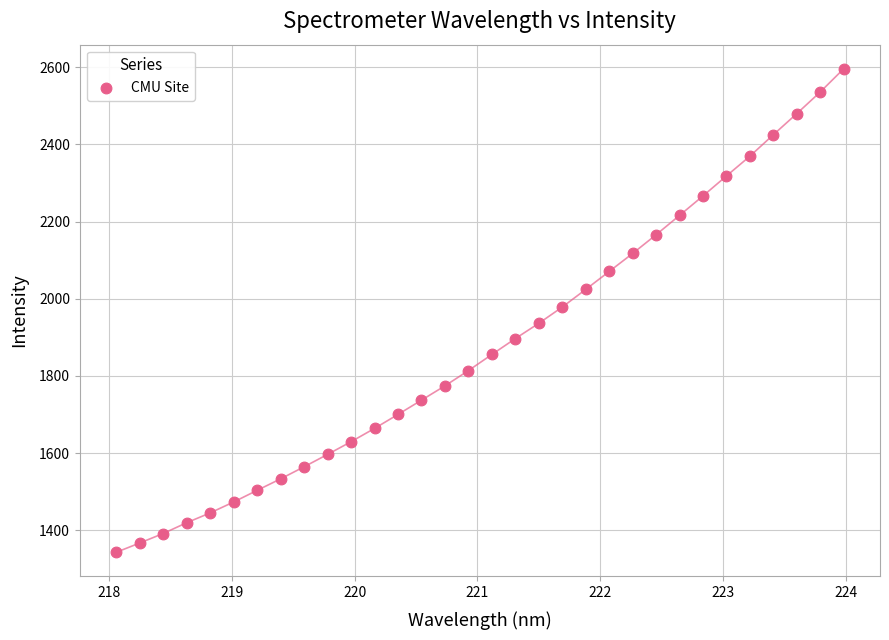

What is the range of Y values (max minus min)?

1252.9